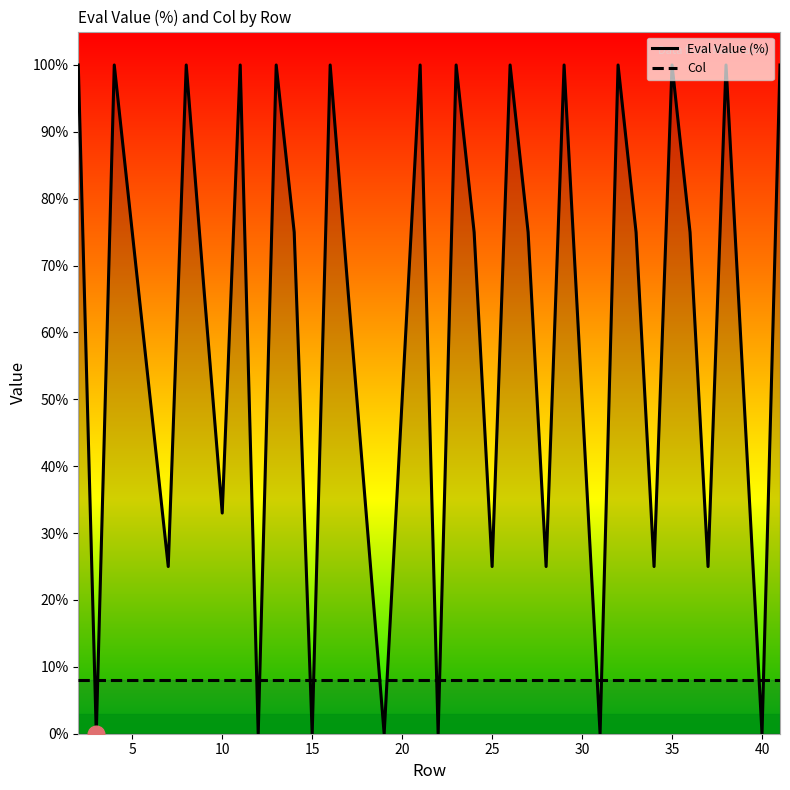

What is the approximate value of Eval Value (%) at 15, to the nearest 10?

0